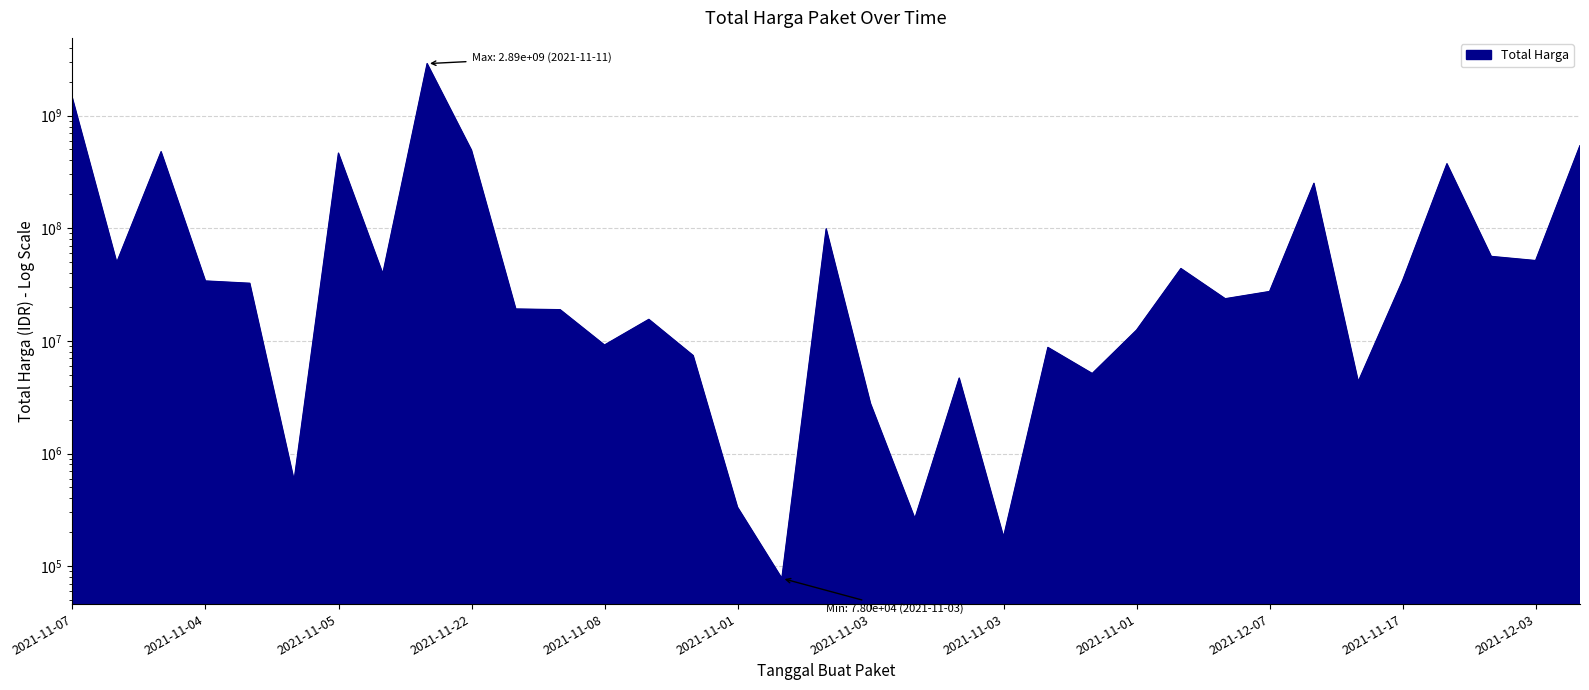

Where is the first local maximum?

2021-11-24